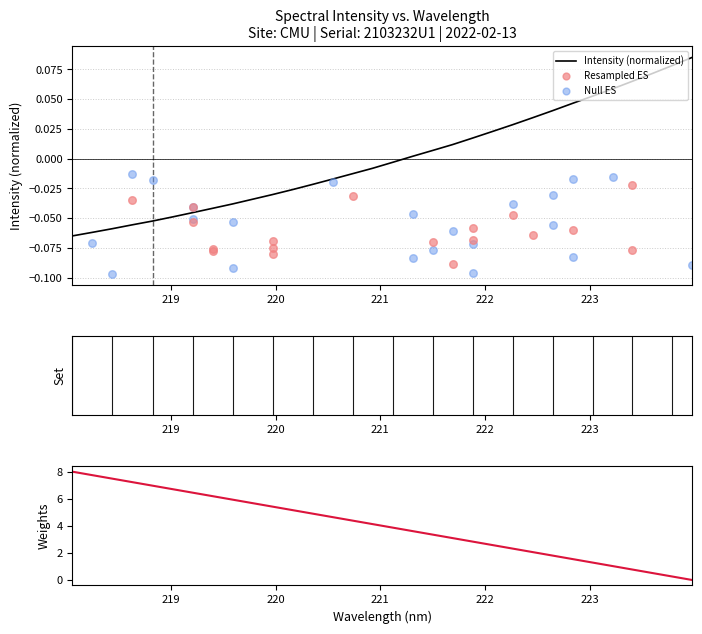

What is the change in value from 220.3533 to 223.2172?

+0.1